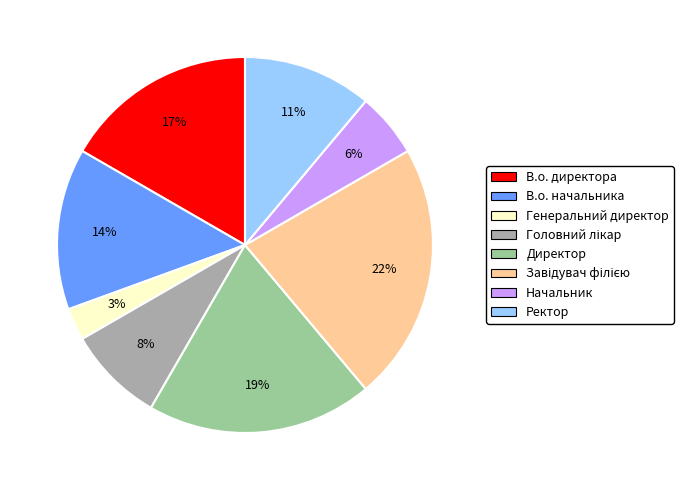

Which category has the smallest portion of the pie?

Генеральний директор